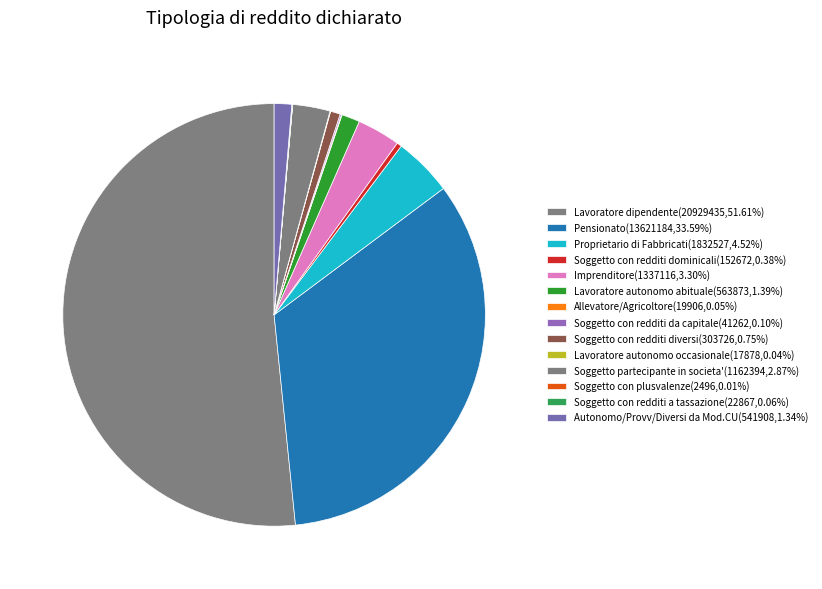

True or false: Lavoratore autonomo abituale accounts for 1% of the total.

True